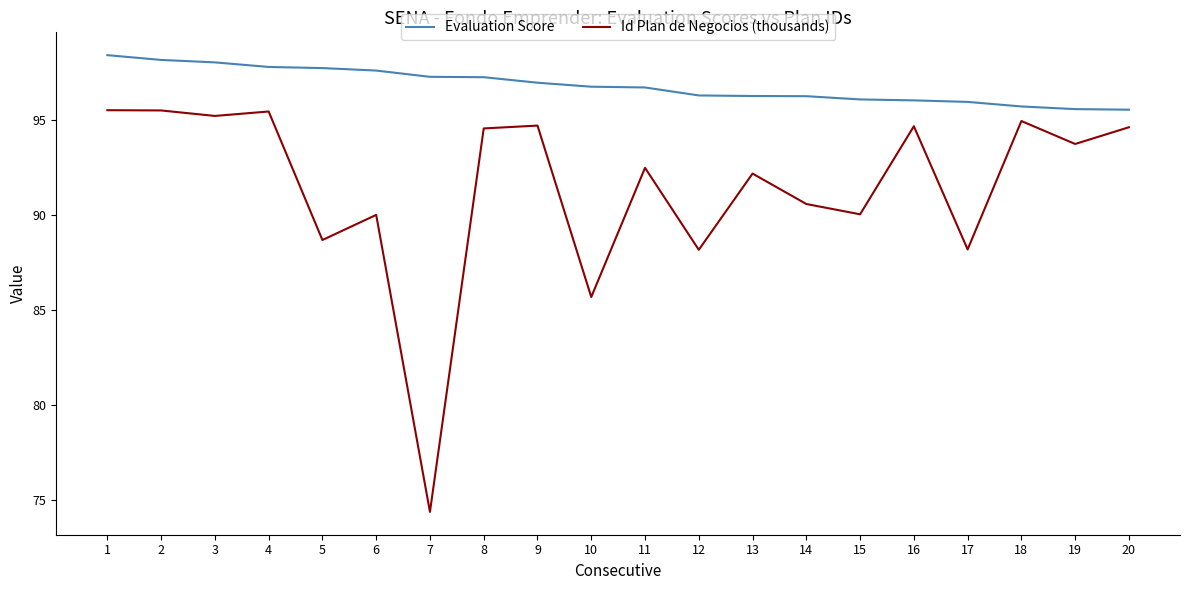

What is the total value across all series at 5?

186.4